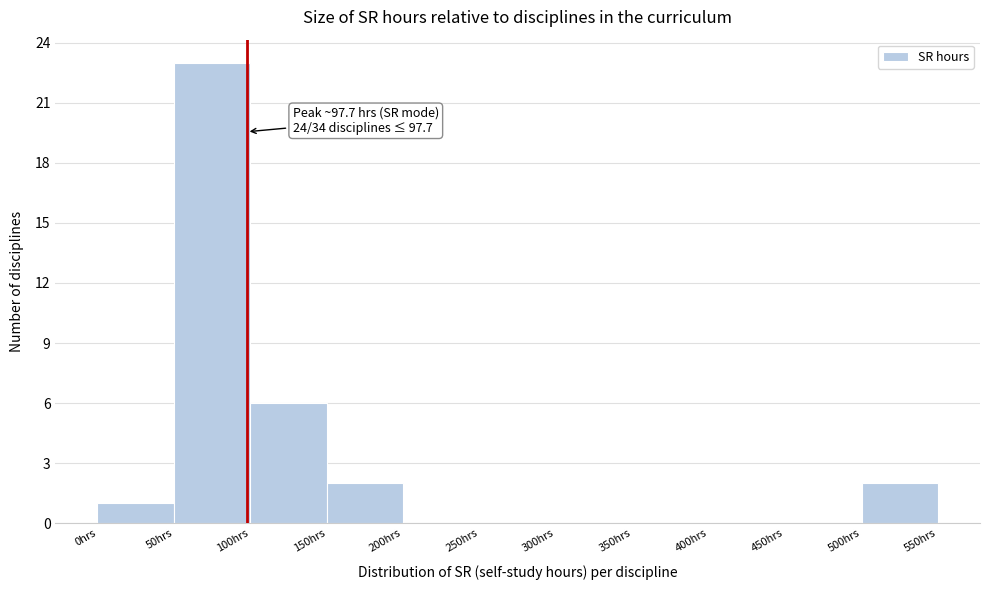

Over which range of the x-axis is the bar tallest?

50 to 100